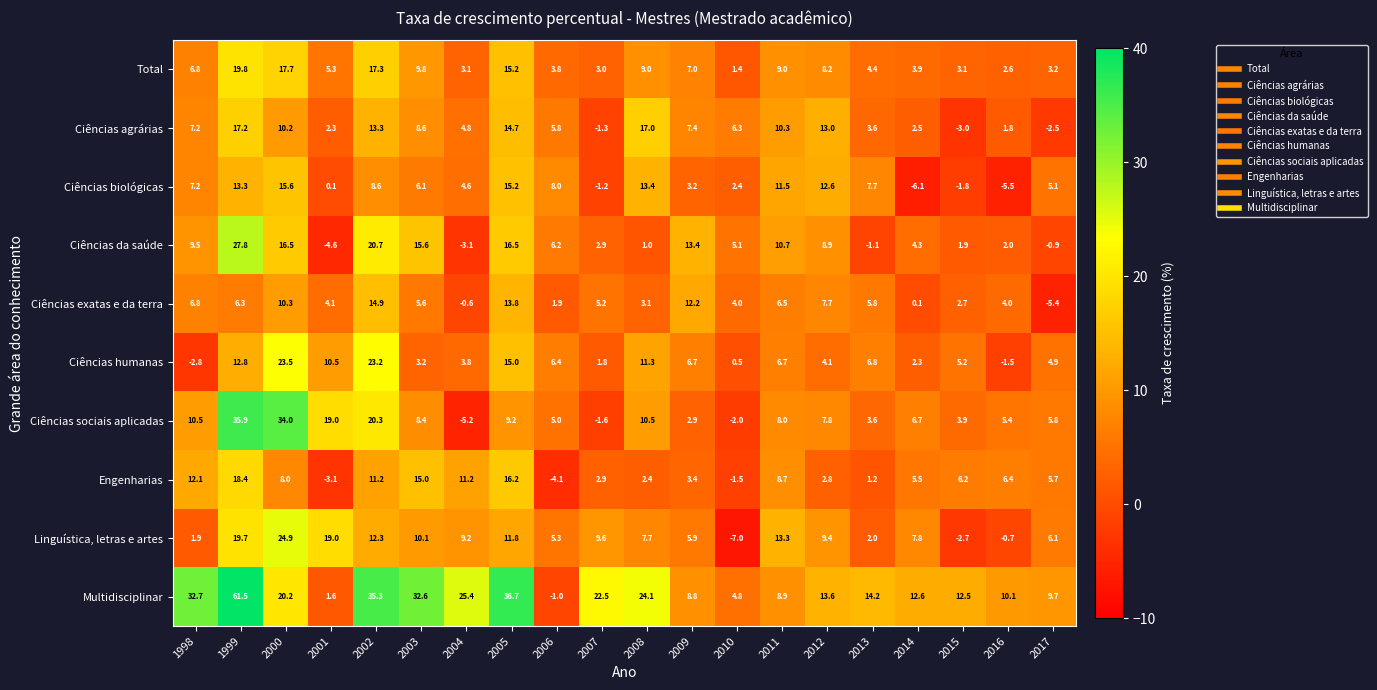

What is the total value across all series at 2010?

14.0